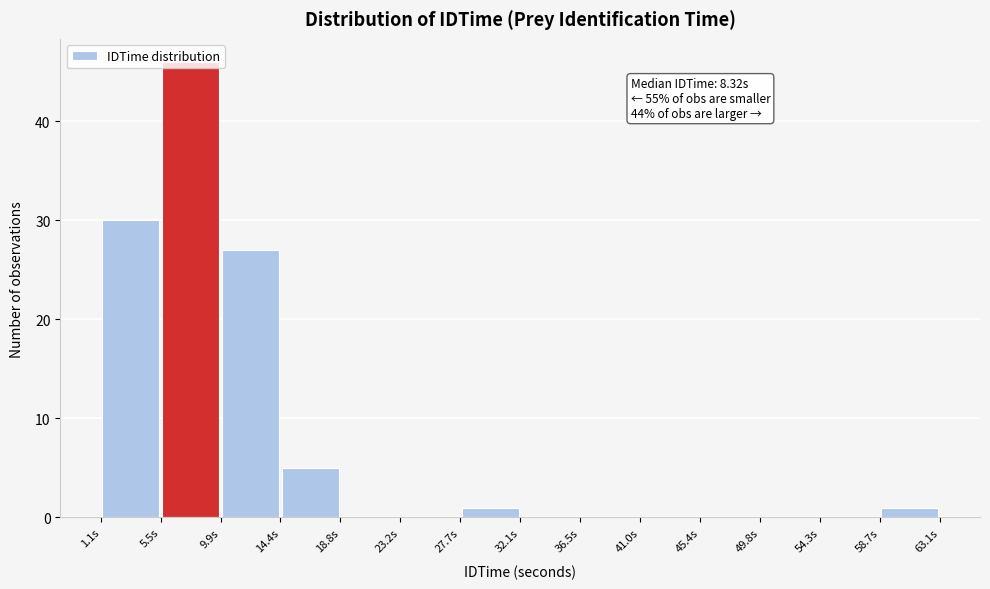

Over which range of the x-axis is the bar tallest?

5.5 to 10.0